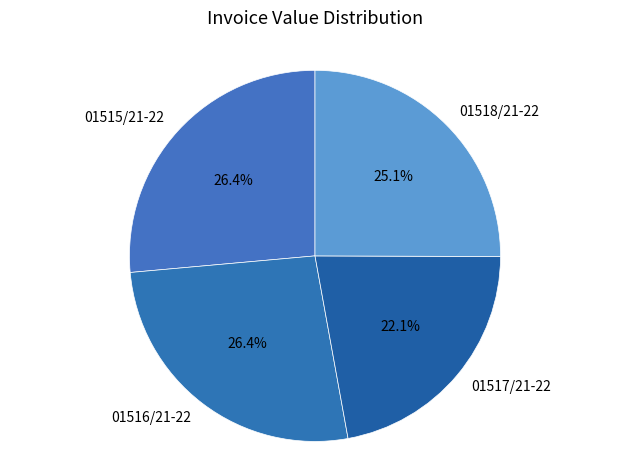

To the nearest percent, what is the average slice percentage?

25%